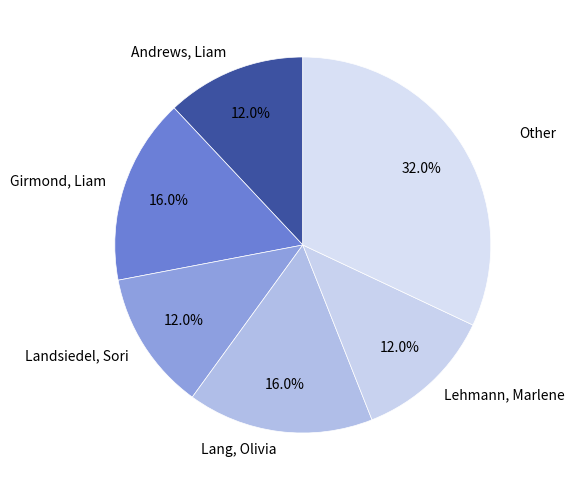

Is there a majority slice in this chart?

No